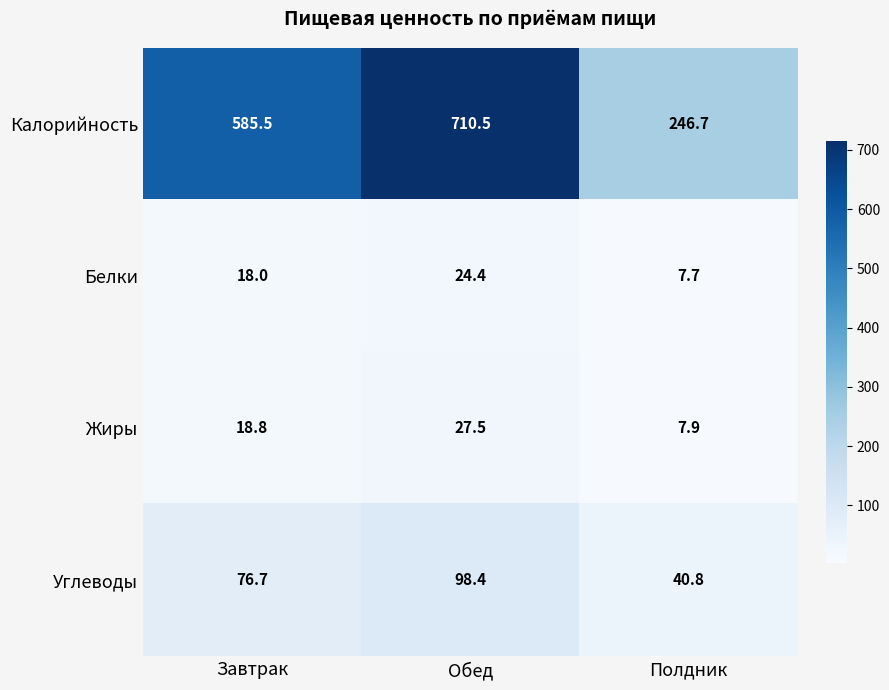

Rank the series by their maximum value, from highest to lowest.

Калорийность, Углеводы, Жиры, Белки